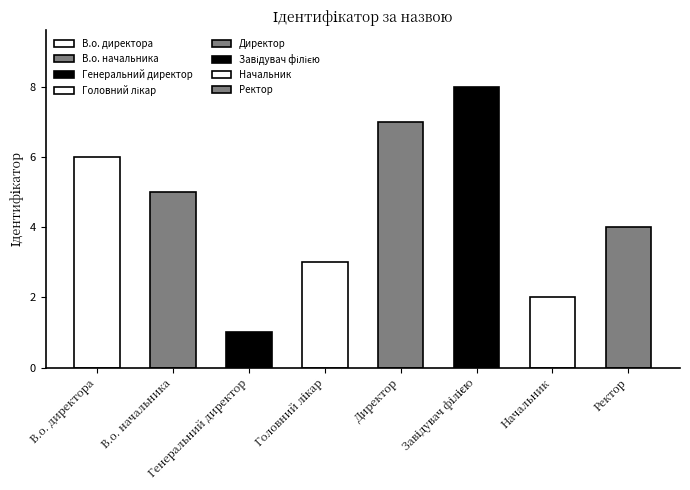

Does the chart contain any negative values?

No